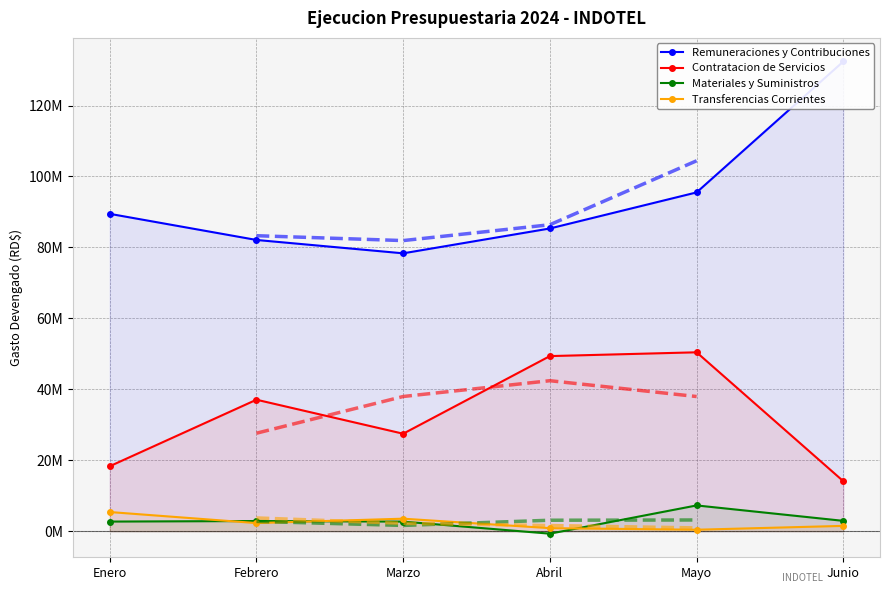

Which series changed the most between Febrero and Mayo?

Remuneraciones y Contribuciones